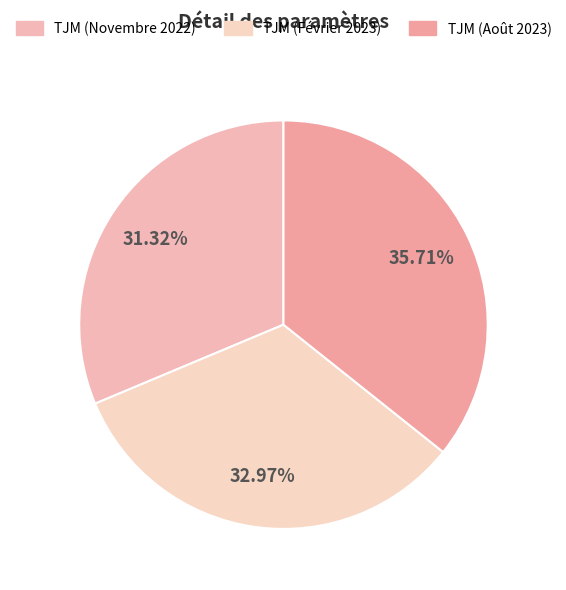

To the nearest percent, what portion does TJM (Novembre 2022) represent?

31%